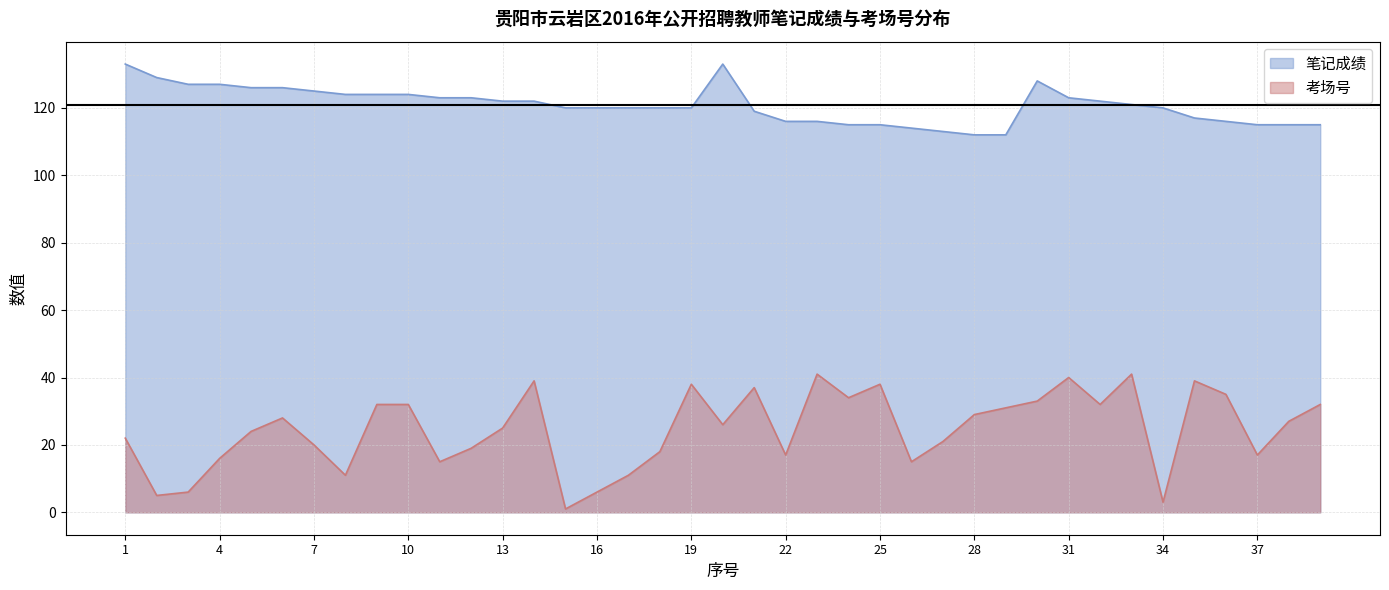

At which category is the sum across all series the highest?

31